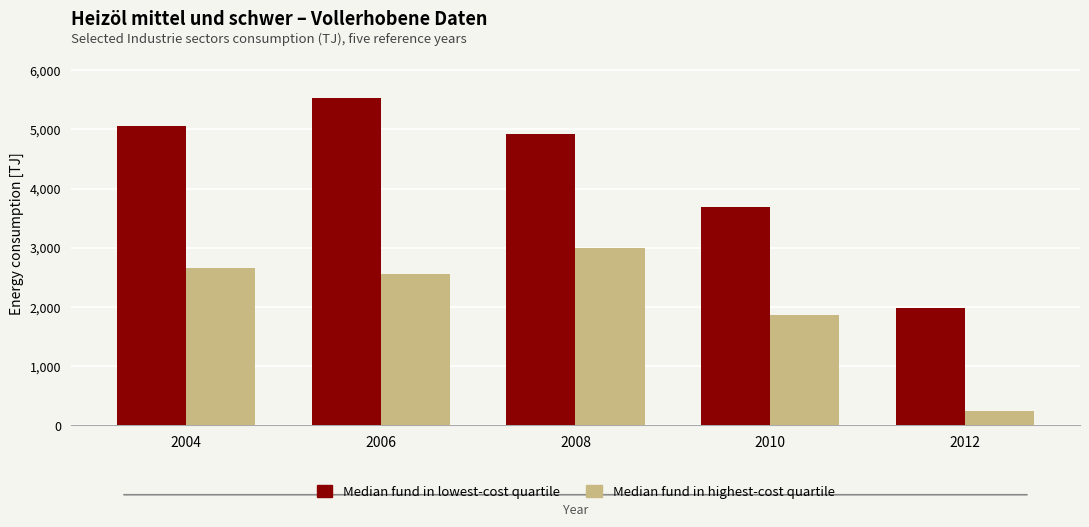

What is the difference between the maximum and minimum values in the Median fund in lowest-cost quartile series?

3551.5